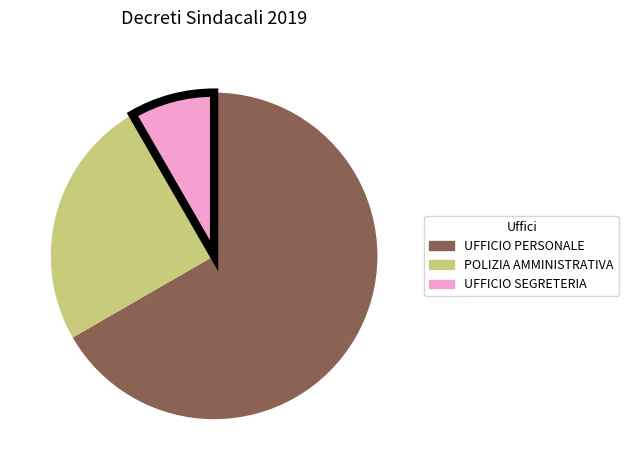

The POLIZIA AMMINISTRATIVA slice represents 25% of the pie. True or false?

True